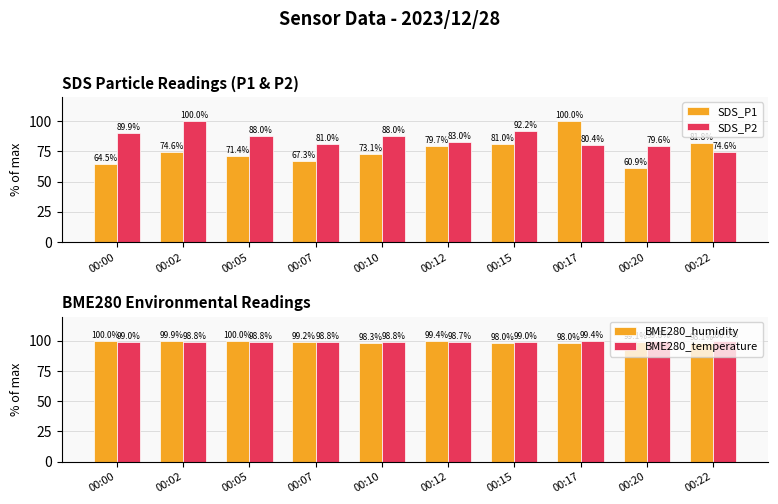

What are all the series names shown in the legend?

SDS_P1, SDS_P2, BME280_humidity, BME280_temperature